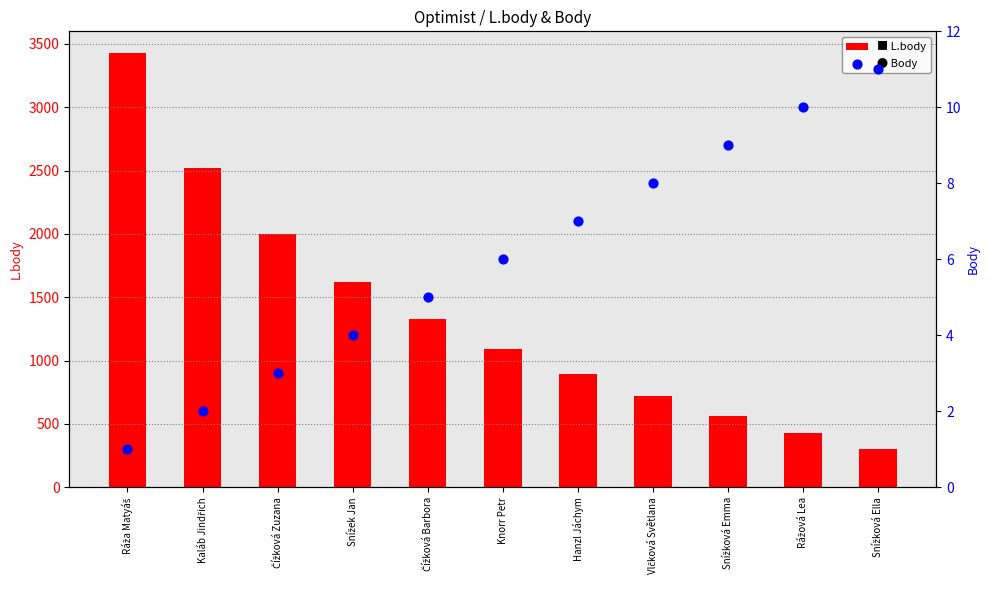

What is the total value across all series at Vlčková Světlana?

726